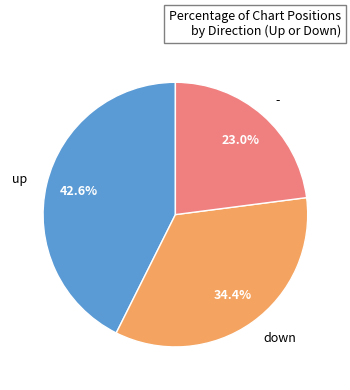

Which category has the smallest portion of the pie?

-